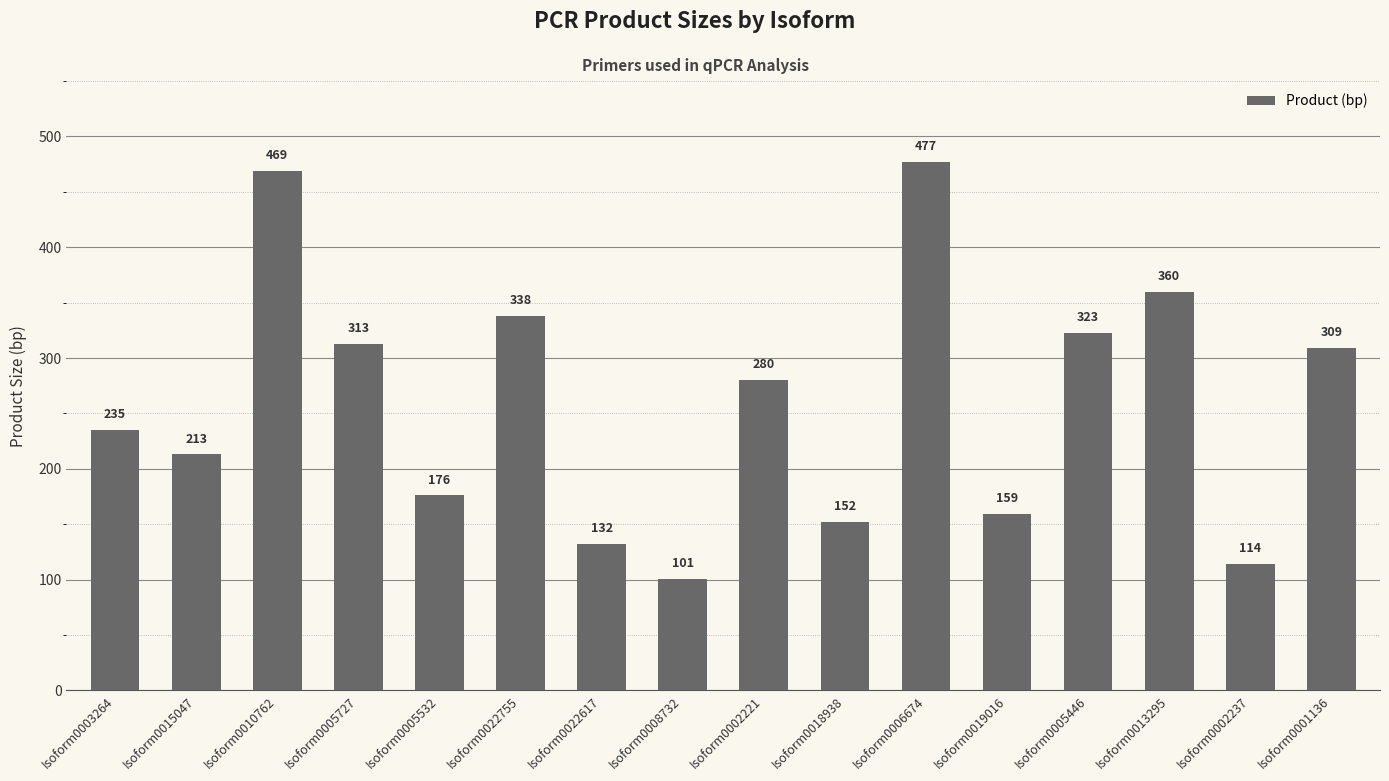

Is it true that the value at Isoform0019016 is 278?

False